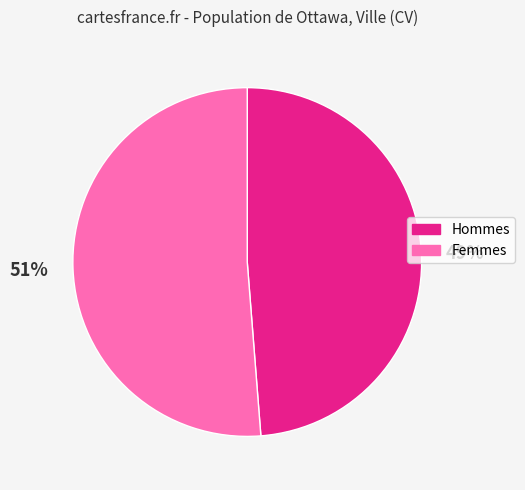

Is there a majority slice in this chart?

Yes